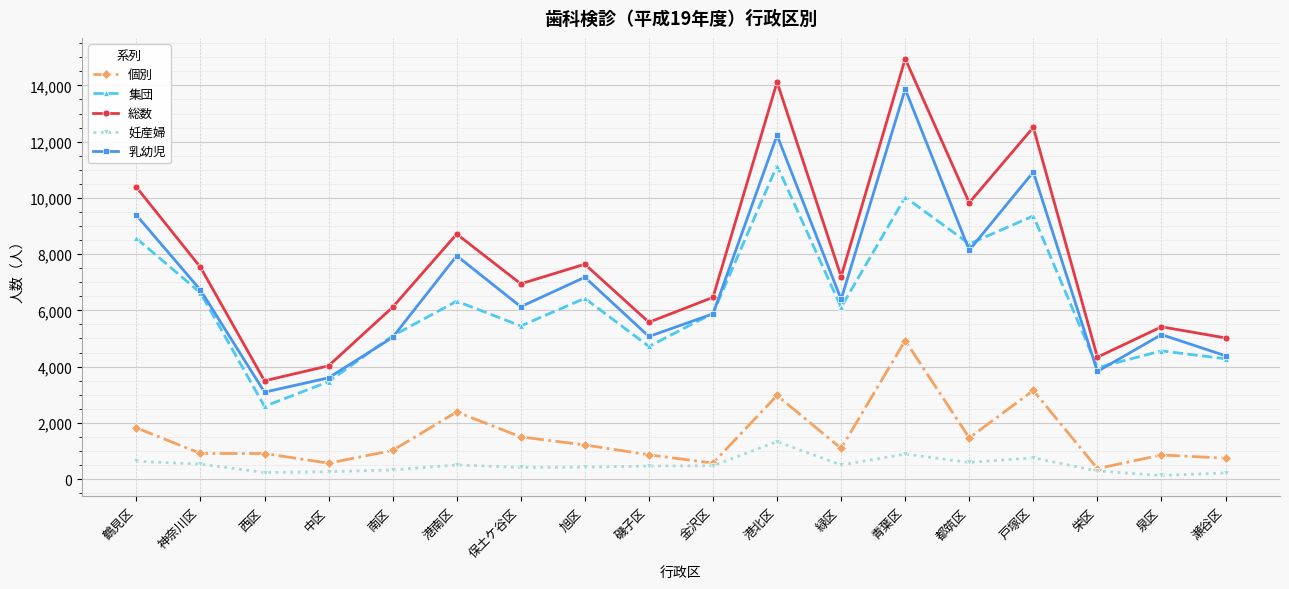

What is the label of the 5th point from the right?

都筑区